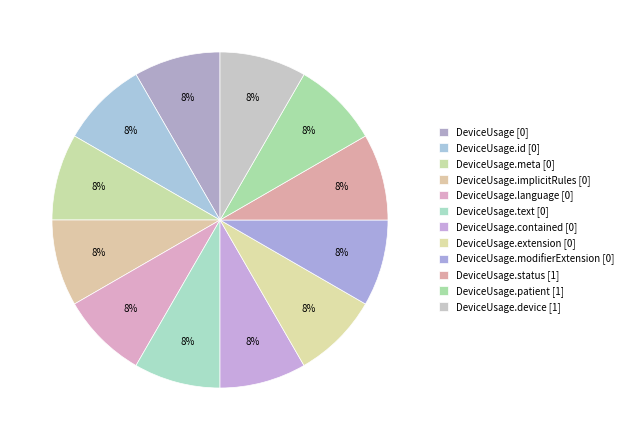

Which slice is the smallest?

DeviceUsage